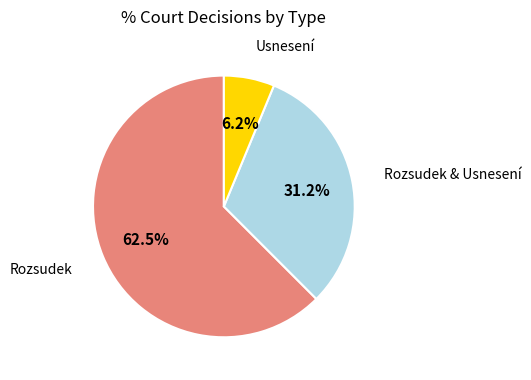

Combined, do Usnesení and Rozsudek & Usnesení account for over 50%?

No